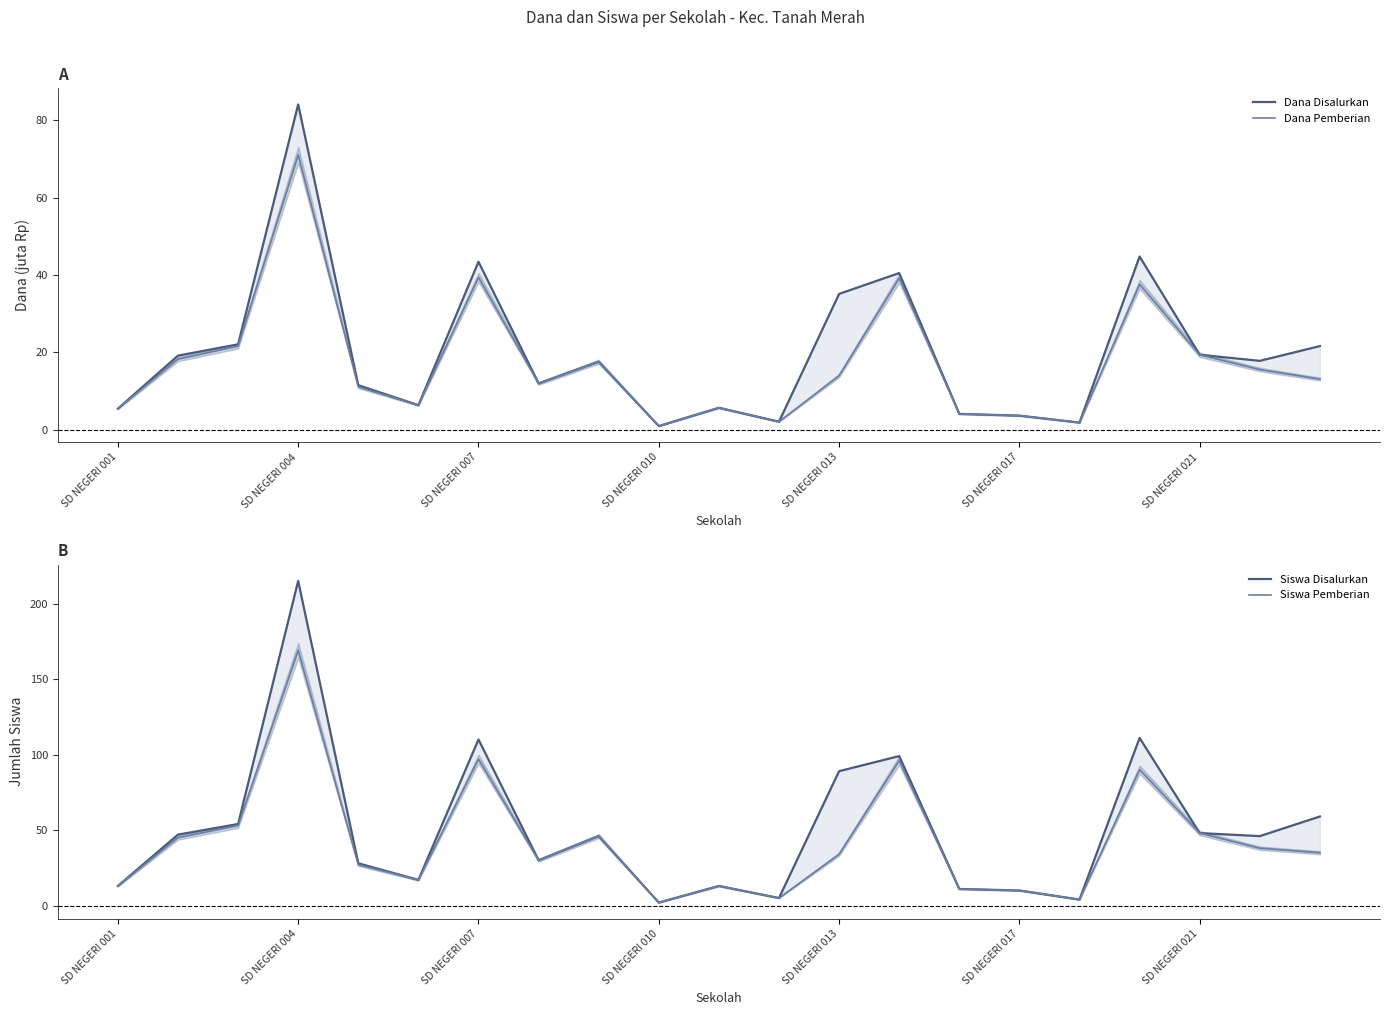

True or false: Dana Pemberian has more than 0 points higher than both neighbors.

True